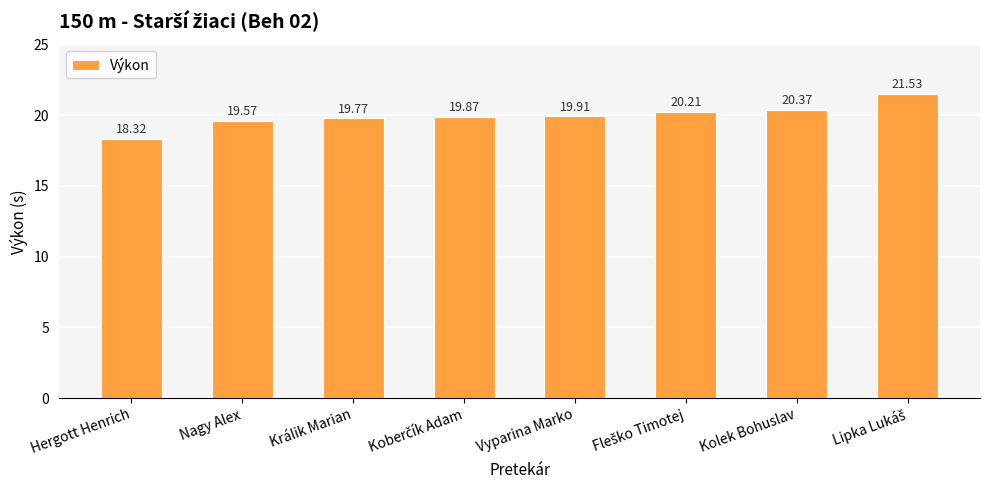

Which category has the lowest value across all series?

Hergott Henrich